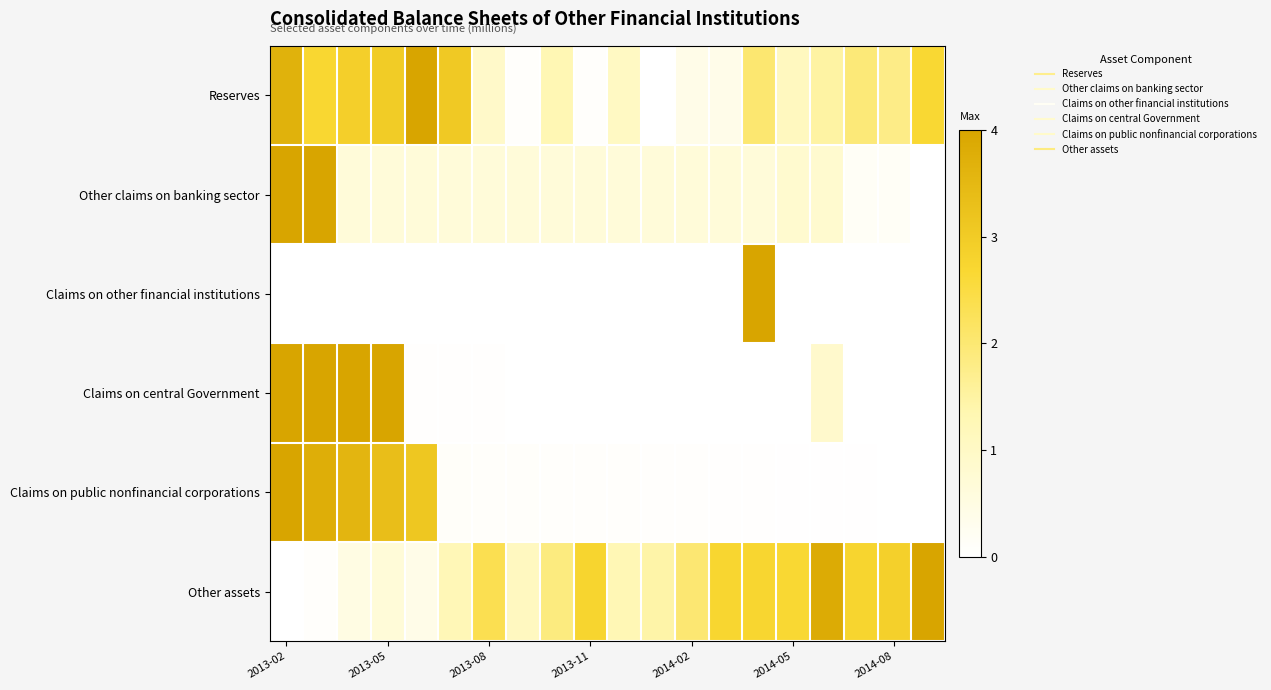

Count the number of categories in the chart.

20